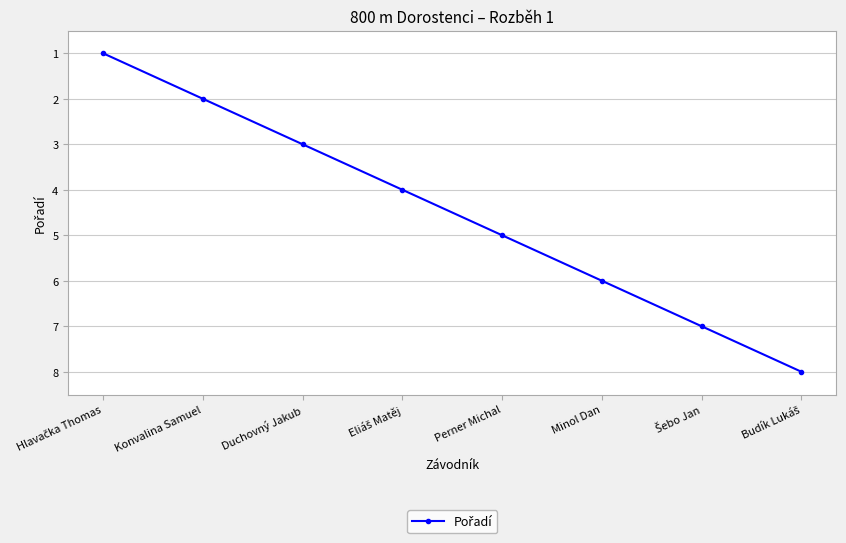

What is the difference between the second highest and second lowest values?

5